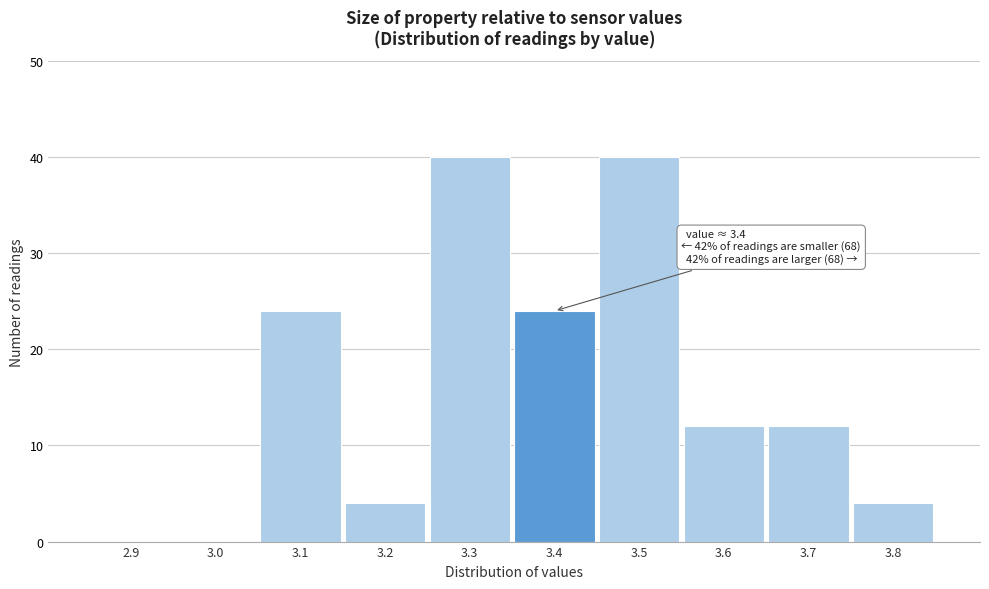

Reading left to right, extract all data points from this chart.

2.9=0	3.0=0	3.1=24	3.2=4	3.3=40	3.4=24	3.5=40	3.6=12	3.7=12	3.8=4